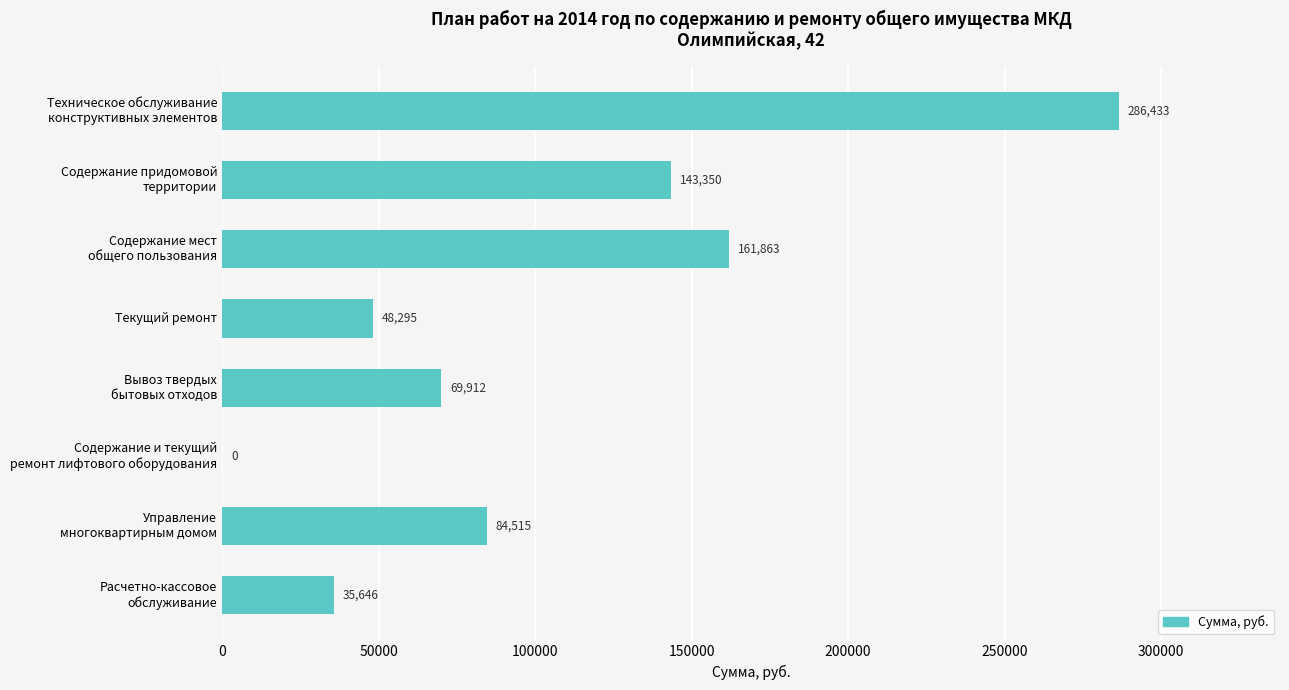

The value at Текущий ремонт is 74580.4. True or false?

False